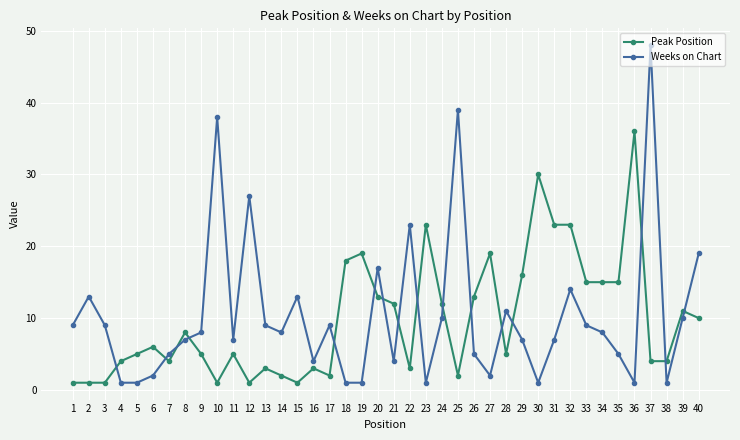

What is the difference between the second highest and second lowest values in the Weeks on Chart series?

38